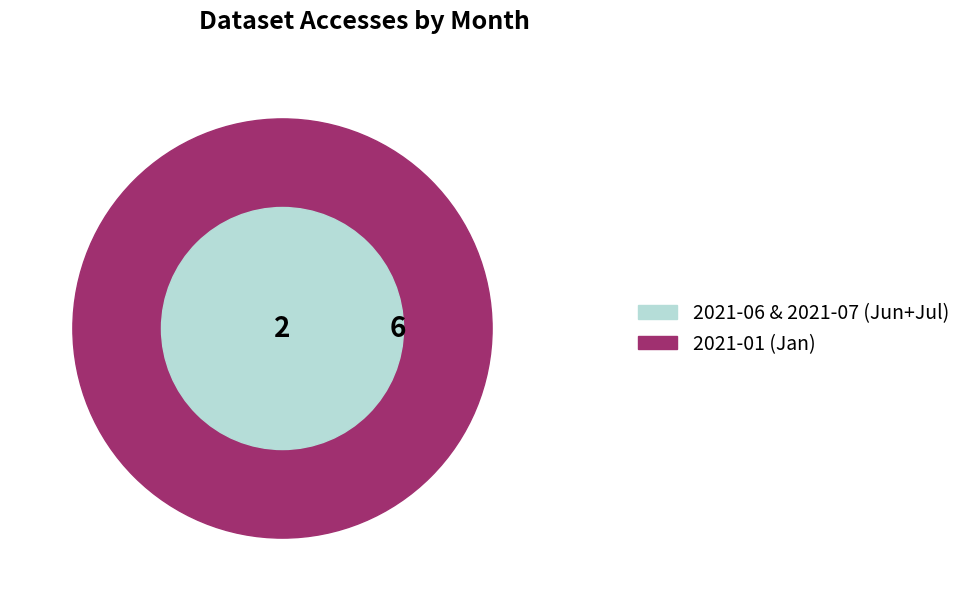

The 2021-04 slice represents 1% of the pie. True or false?

False